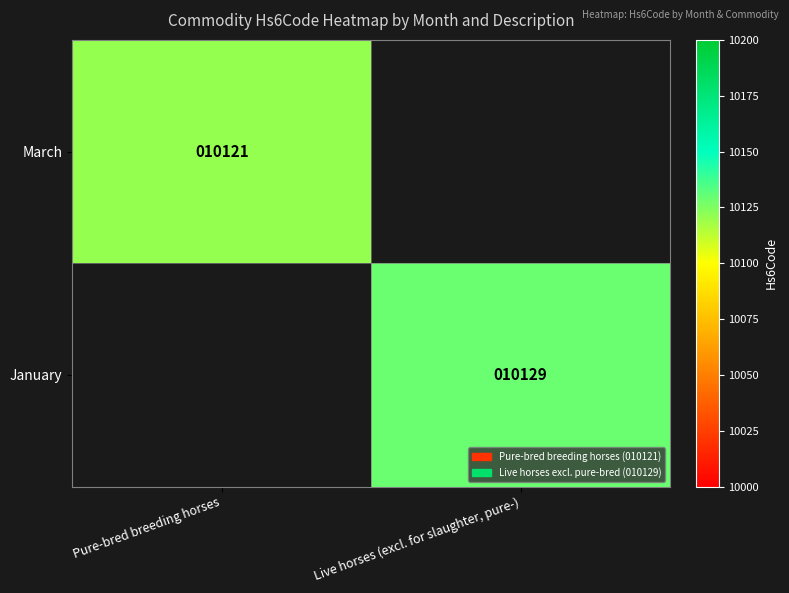

True or false: January has a value of 10129 at Live horses (excl. for slaughter, pure-).

True